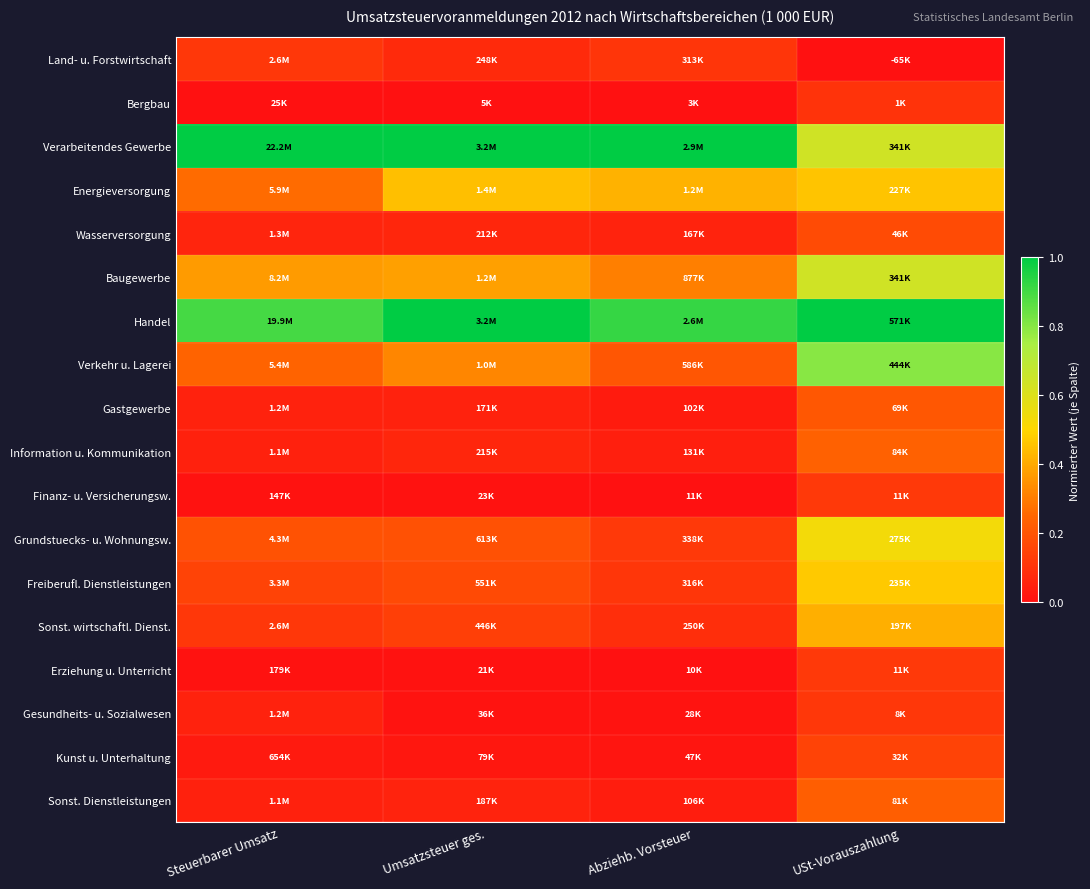

At how many categories does at least one series exceed 0?

4